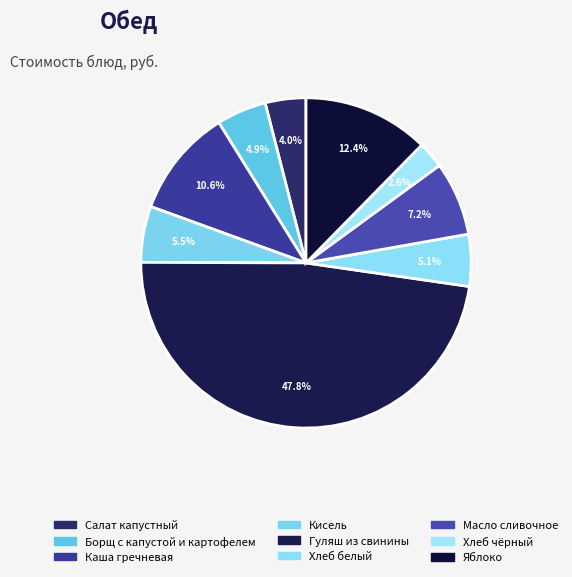

Approximately how many times larger is the value at Борщ с капустой и картофелем compared to Гуляш из свинины?

0.1